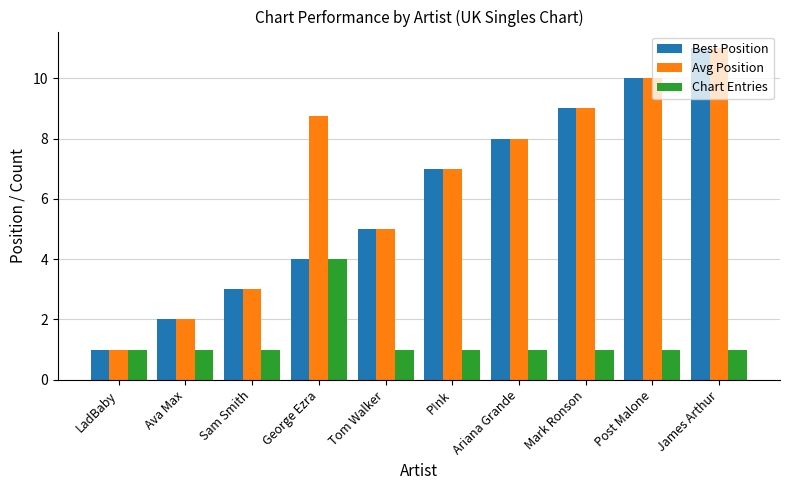

What is the highest value of the Chart Entries series?

4.0